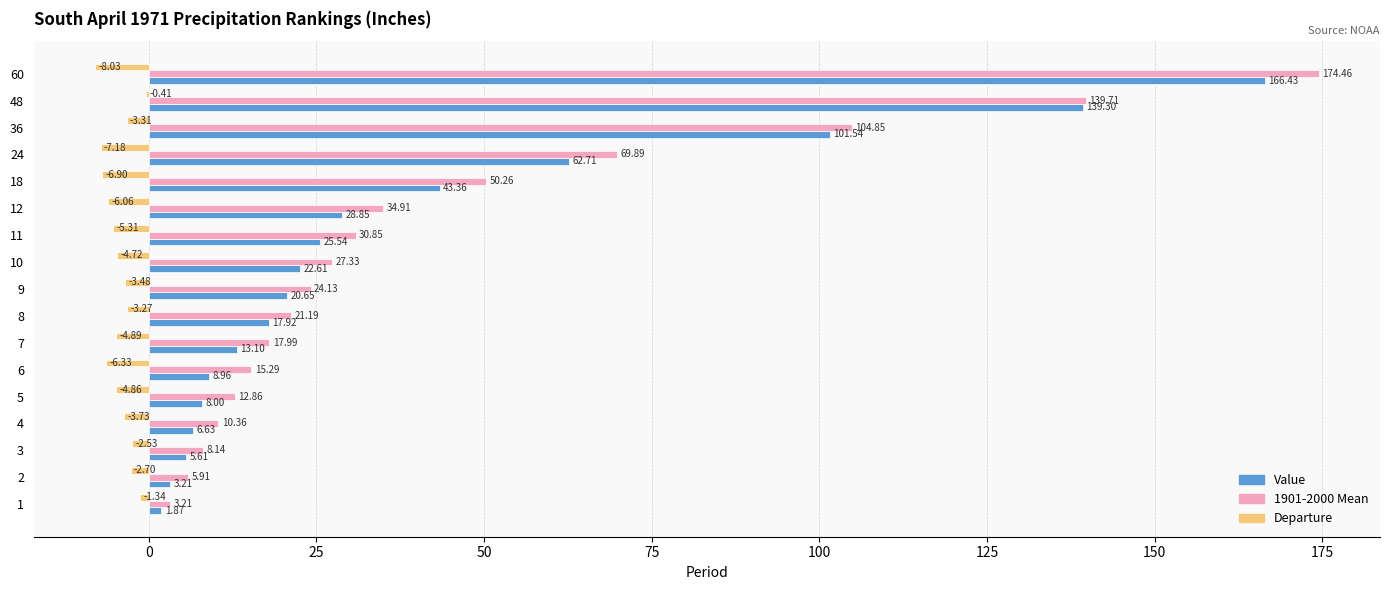

Is the value of Departure at 24 greater than the value of Value at 6?

No